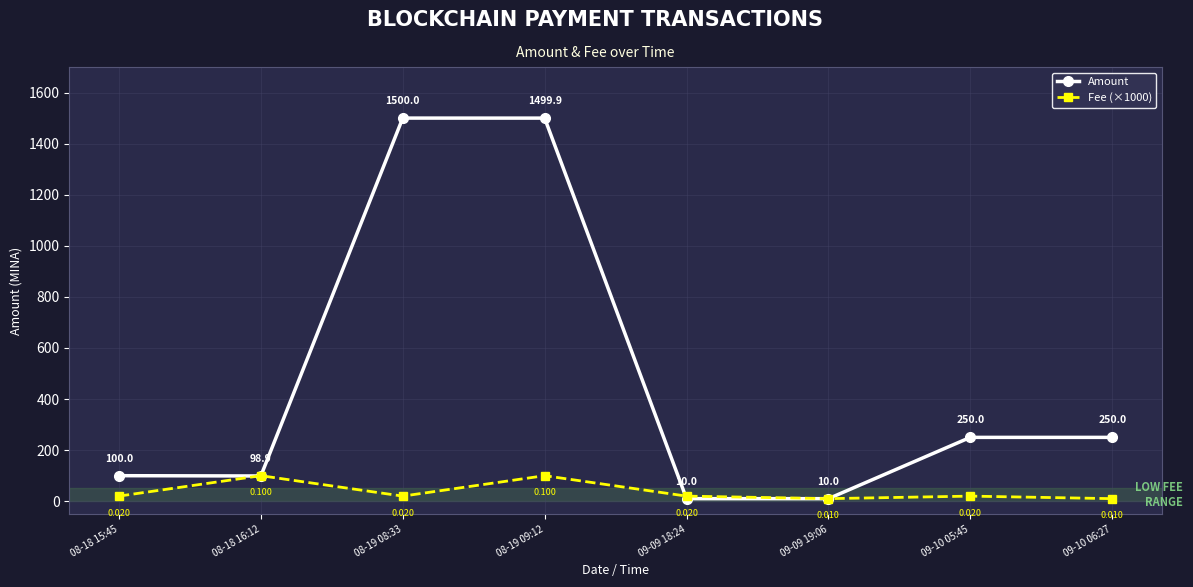

At which category is the sum across all series the highest?

08-19 09:12